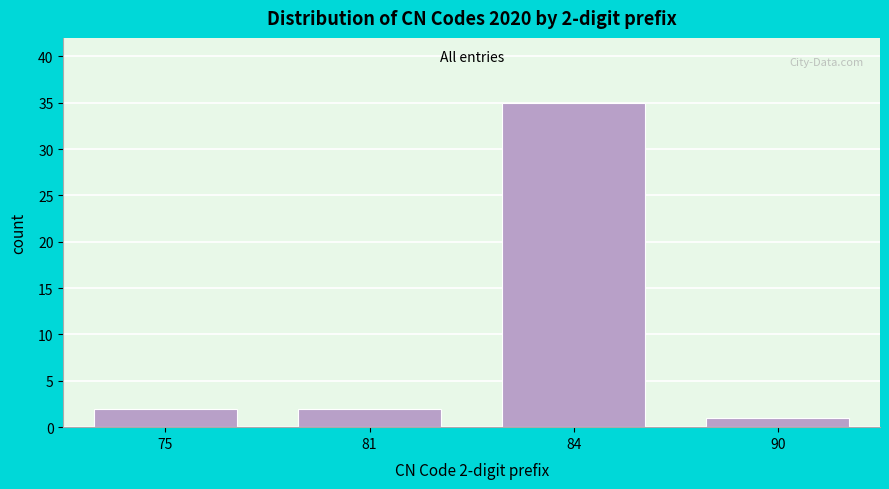

Reading right to left, extract all data points from this chart.

1	35	2	2